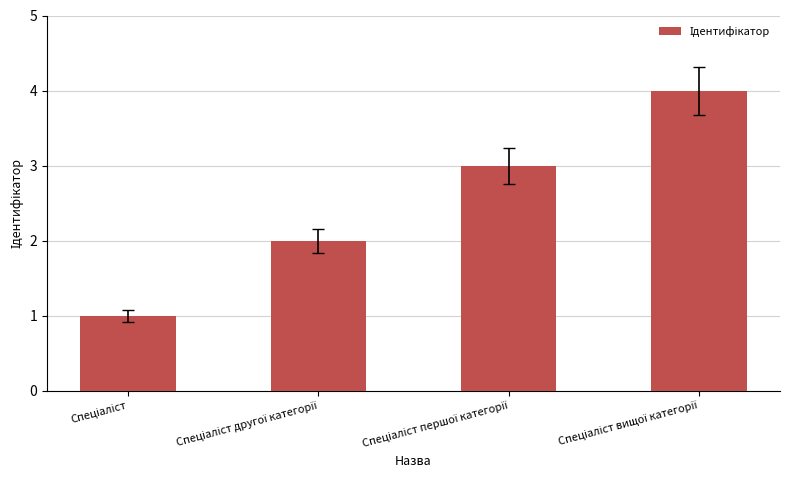

What is the maximum value shown in the chart?

4